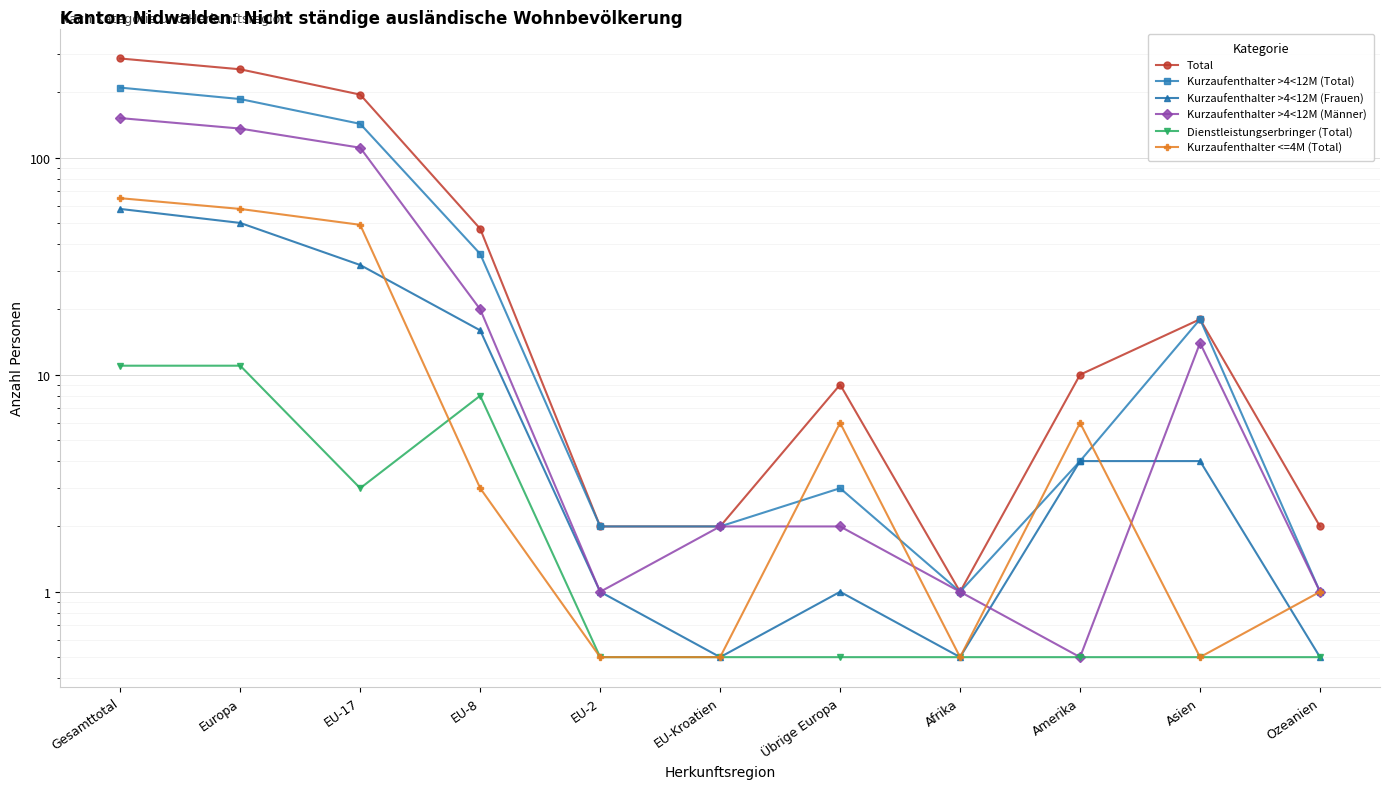

What are all the series names shown in the legend?

Total, Kurzaufenthalter >4<12M (Total), Kurzaufenthalter >4<12M (Frauen), Kurzaufenthalter >4<12M (Männer), Dienstleistungserbringer (Total), Kurzaufenthalter <=4M (Total)